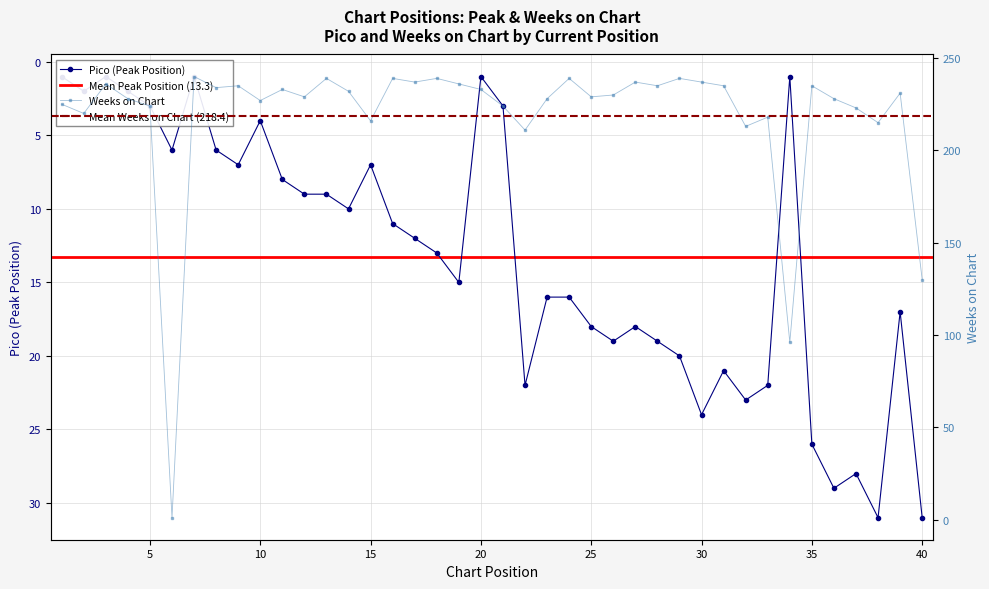

What is the sum of all Pico values?

532